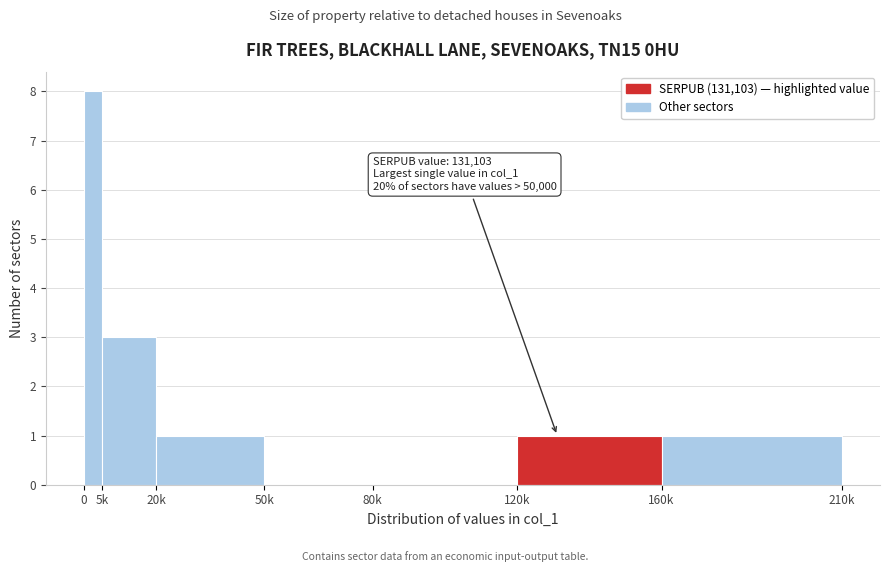

Reading left to right, transcribe all the data shown in this chart.

0=8	5k=3	20k=1	50k=0	80k=0	120k=1	160k=1